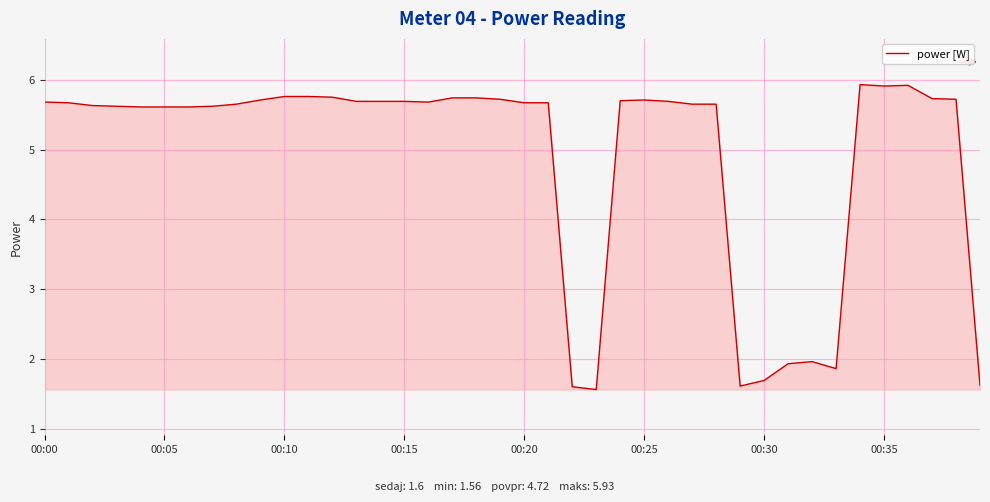

What is the greatest value displayed?

5.9